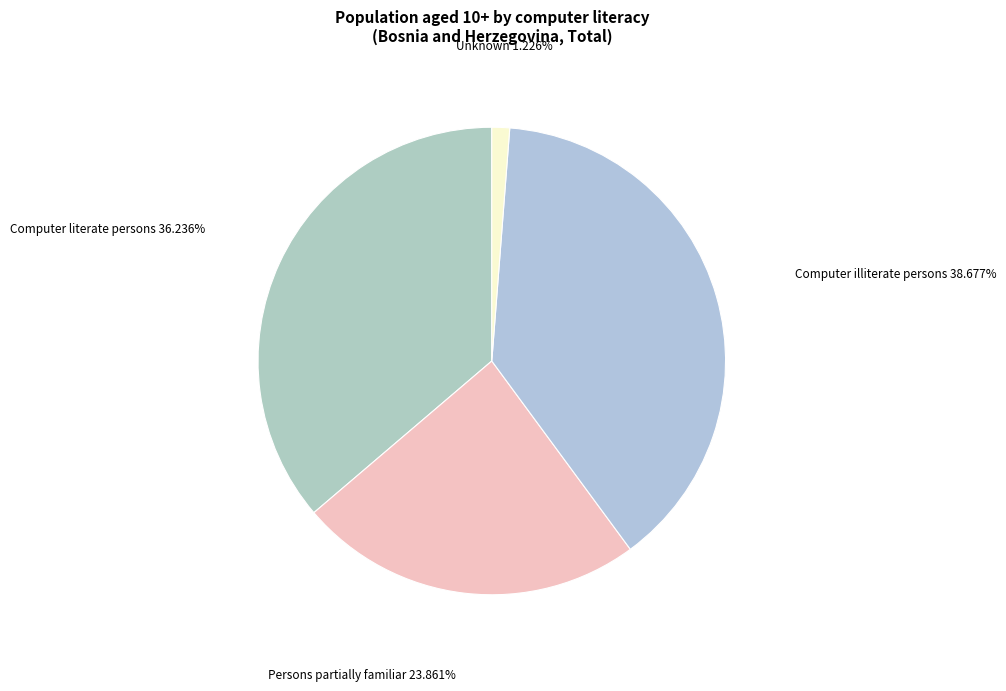

Rank the categories by value from highest to lowest.

Computer illiterate persons, Computer literate persons, Persons partially familiar, Unknown